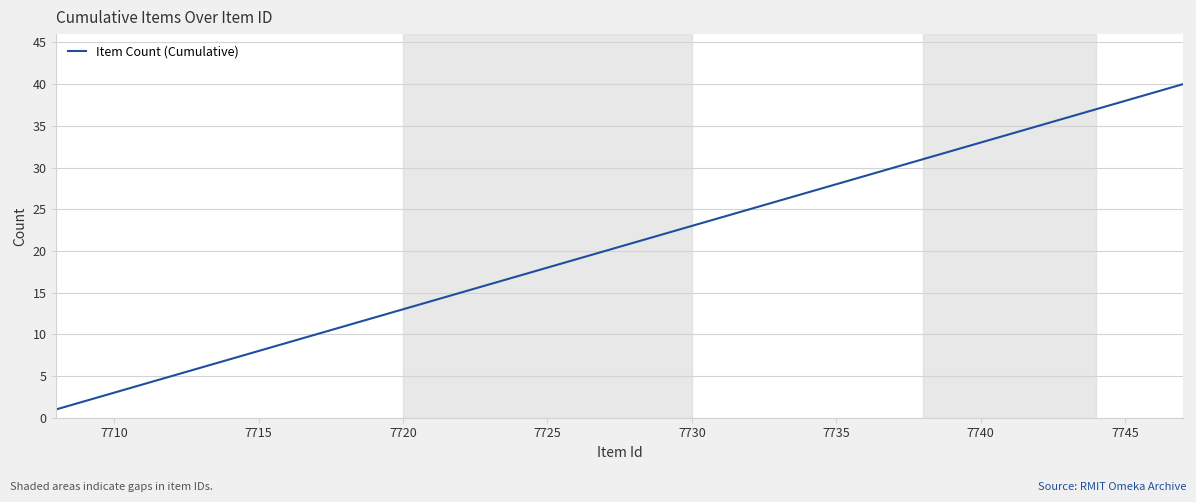

What is the greatest value displayed?

40